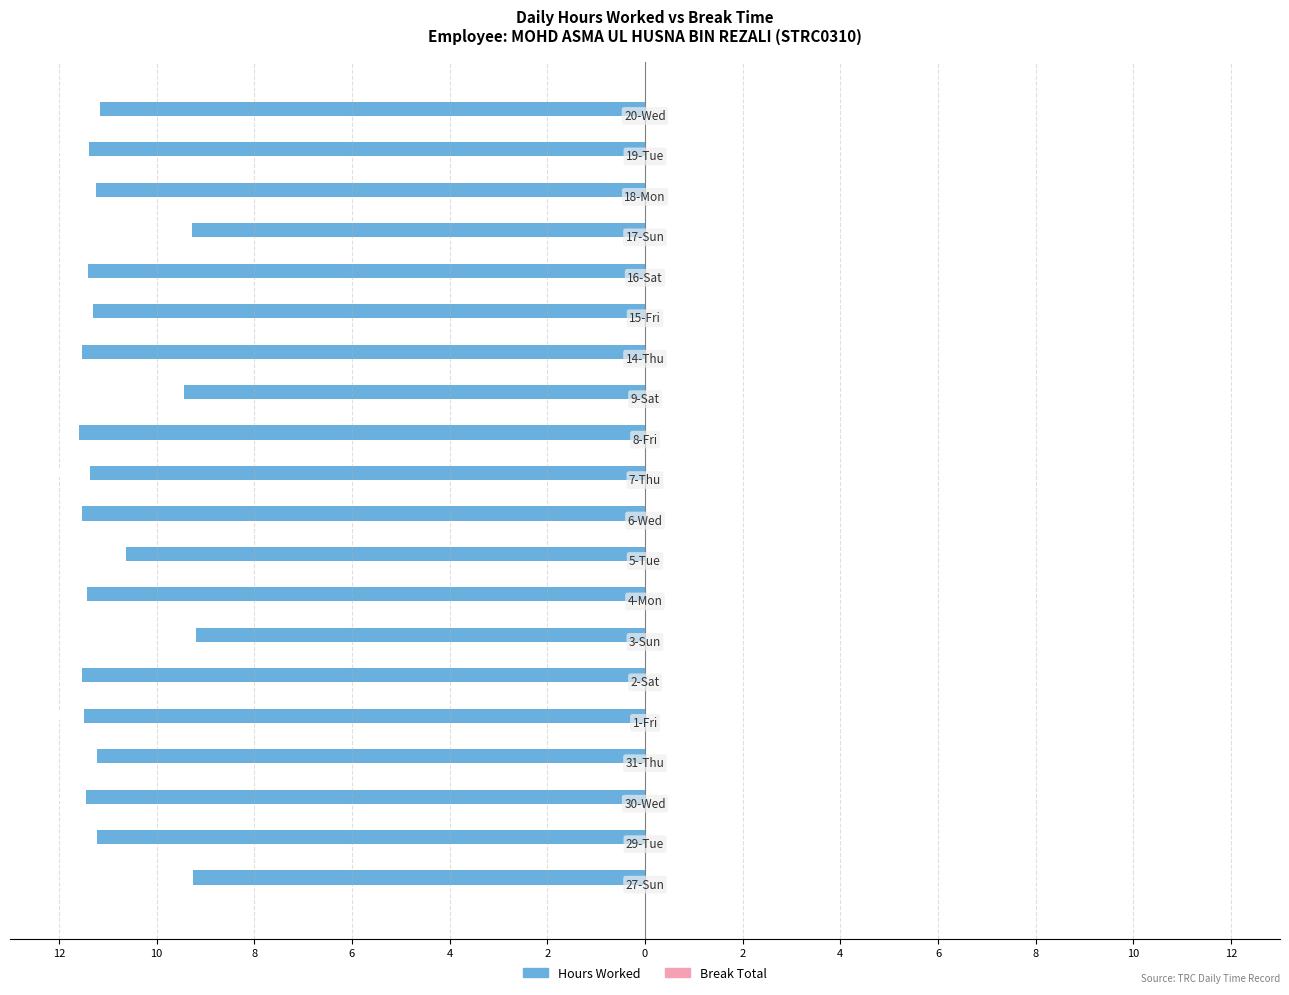

Are the bars horizontal?

Yes